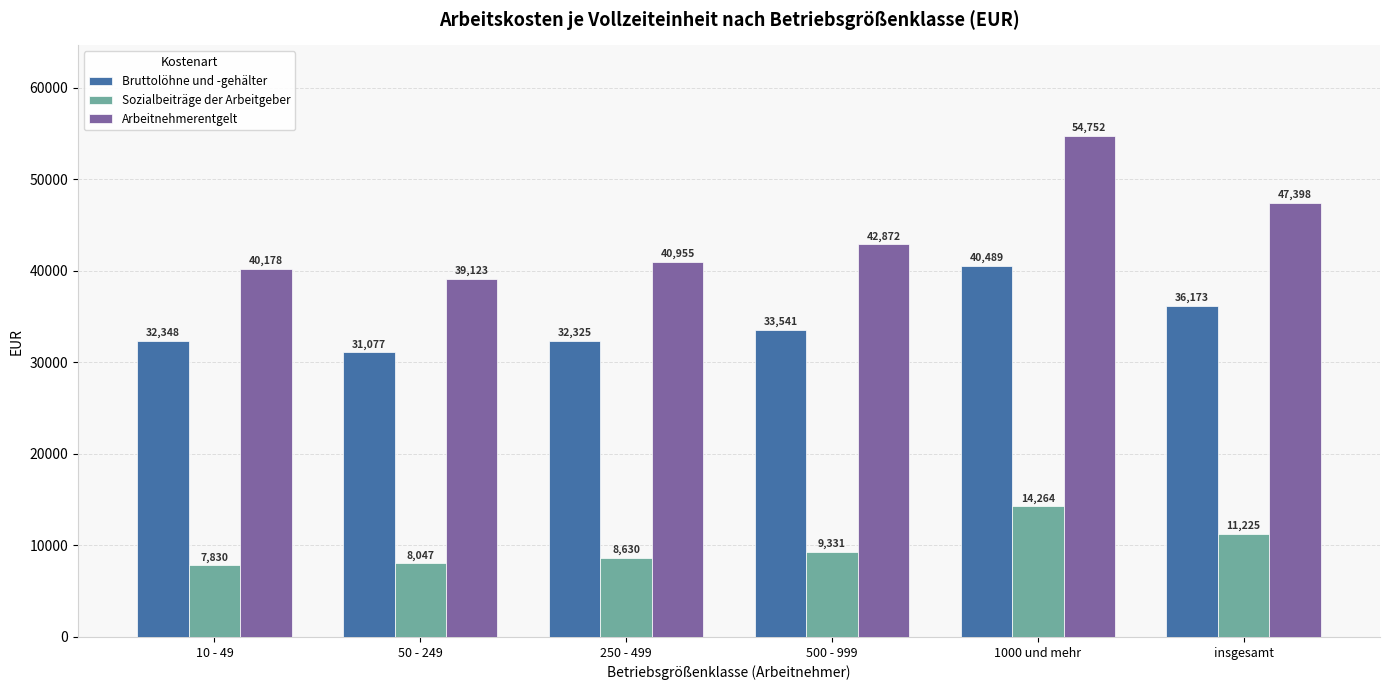

What are all the series names shown in the legend?

Bruttolöhne und -gehälter, Sozialbeiträge der Arbeitgeber, Arbeitnehmerentgelt